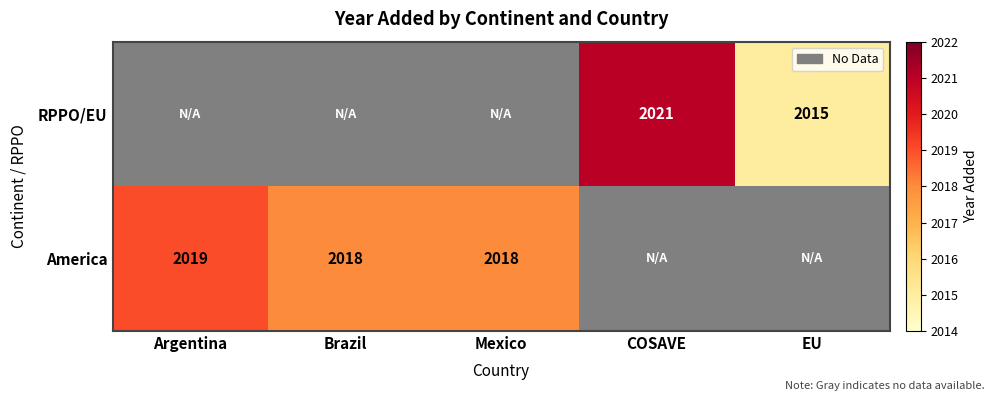

What is the sum of the RPPO/EU values at EU and COSAVE?

4036